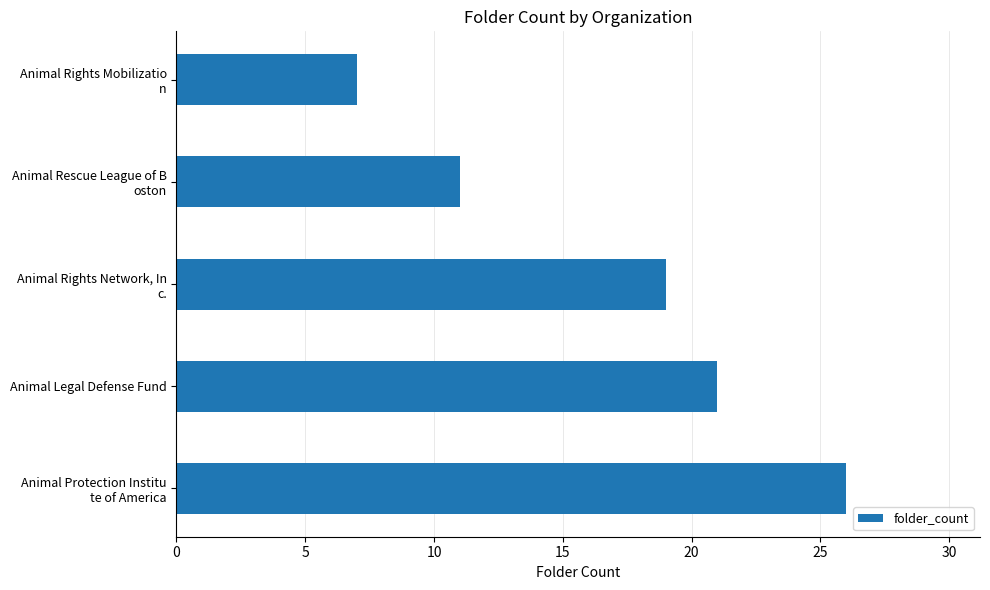

What is the greatest value displayed?

26